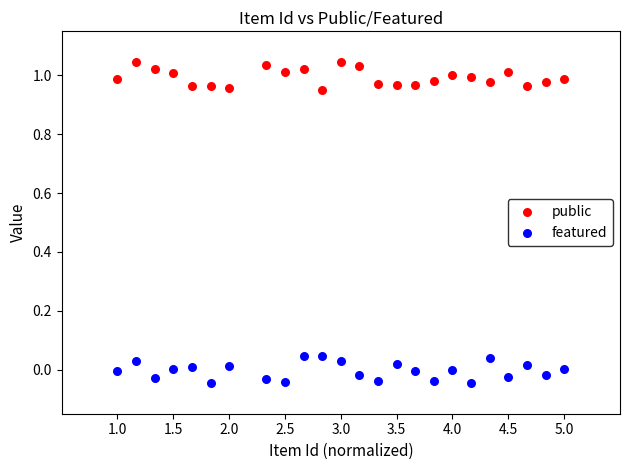

Which series contains the lowest Y value?

featured